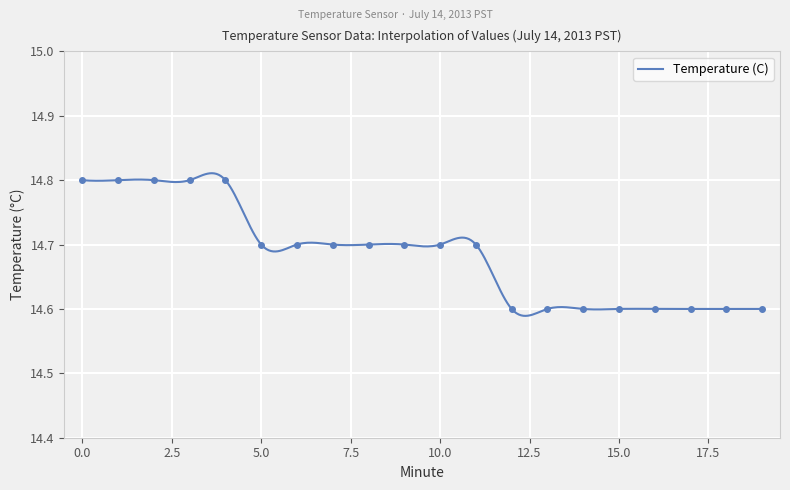

Which category has the lowest value across all series?

12